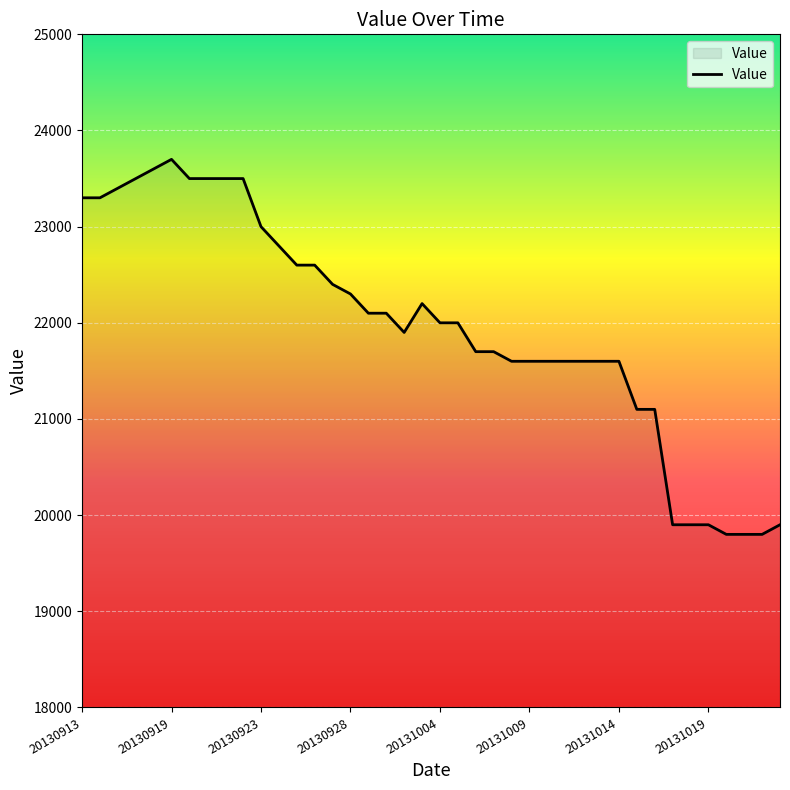

What is the greatest value displayed?

23700